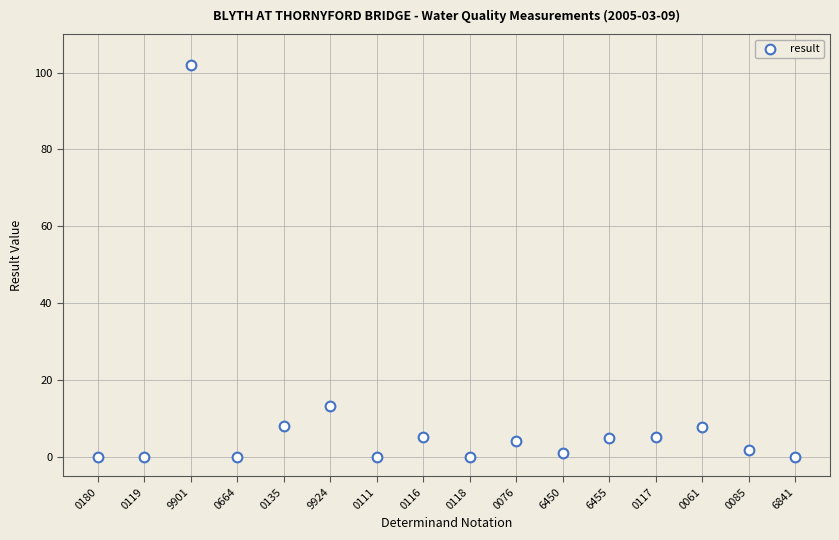

What is the range of Y values (max minus min)?

102.0